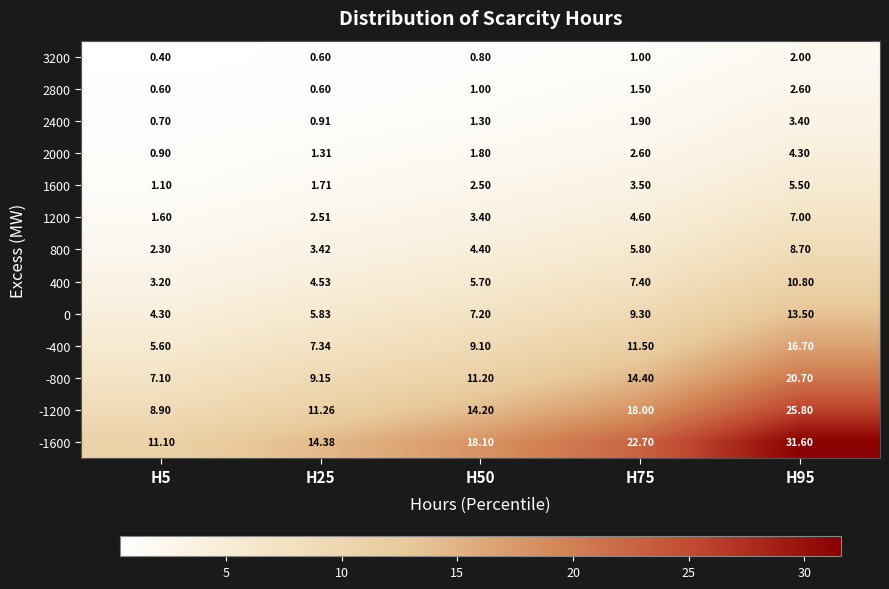

Is the value of -1600 at H25 greater than the value of -400 at H95?

No